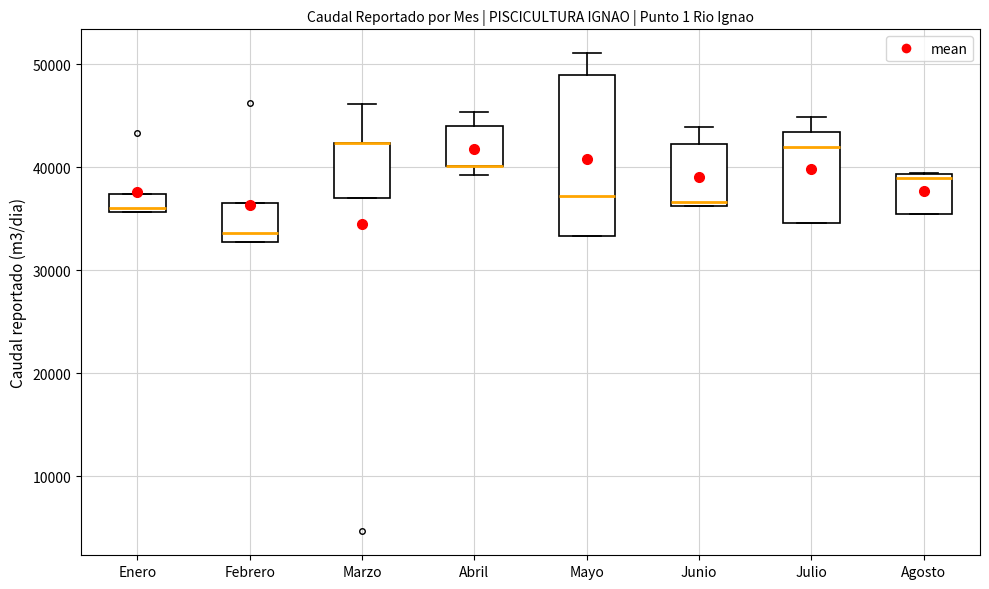

Comparing the boxes themselves (not the whiskers), which one is the tallest?

Mayo